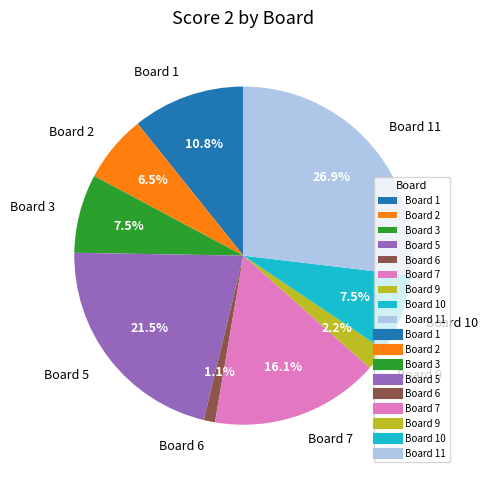

Which slice is the smallest?

Board 6